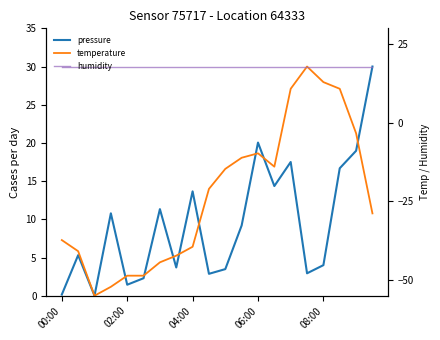

Which series ends up on top after the final intersection of pressure and temperature?

pressure